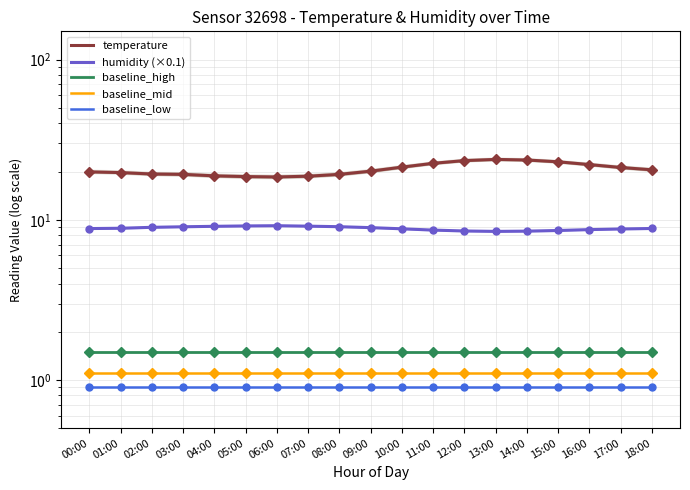

Which category has the lowest value across all series?

00:00